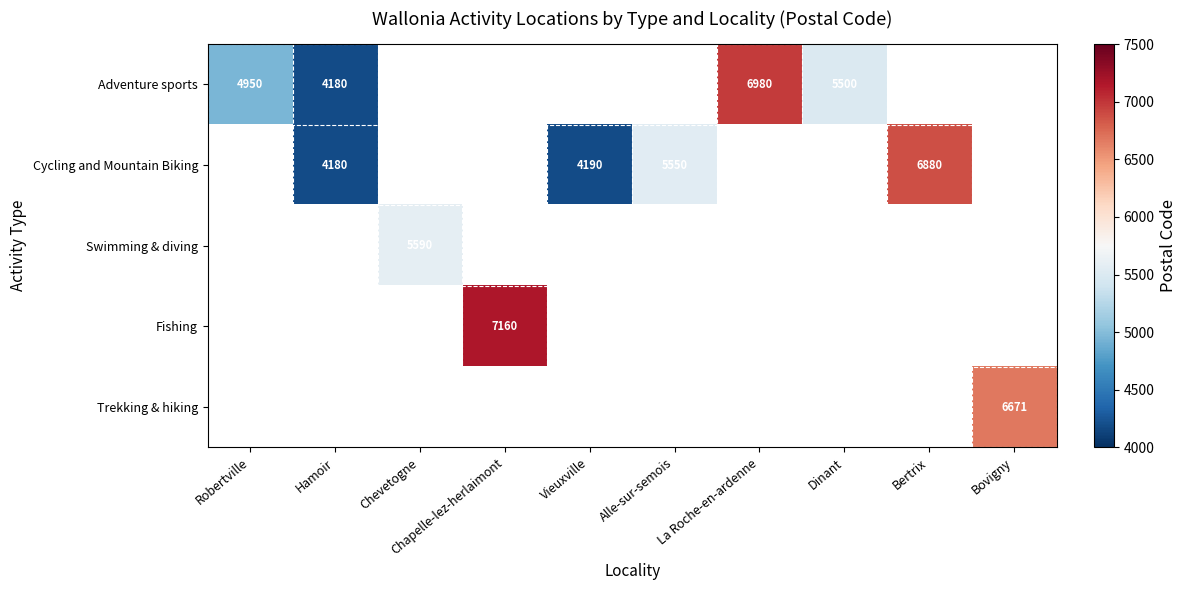

The Swimming & diving series shows 5590 at Chevetogne. True or false?

True